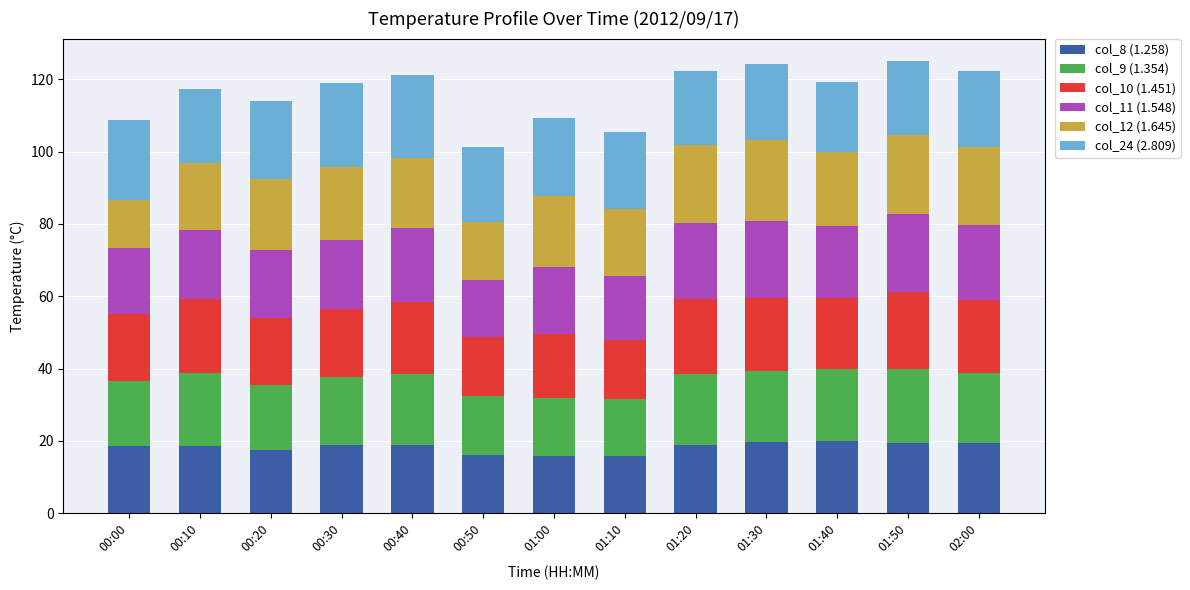

What value does the col_8 (1.258) series have at 00:10?

18.7